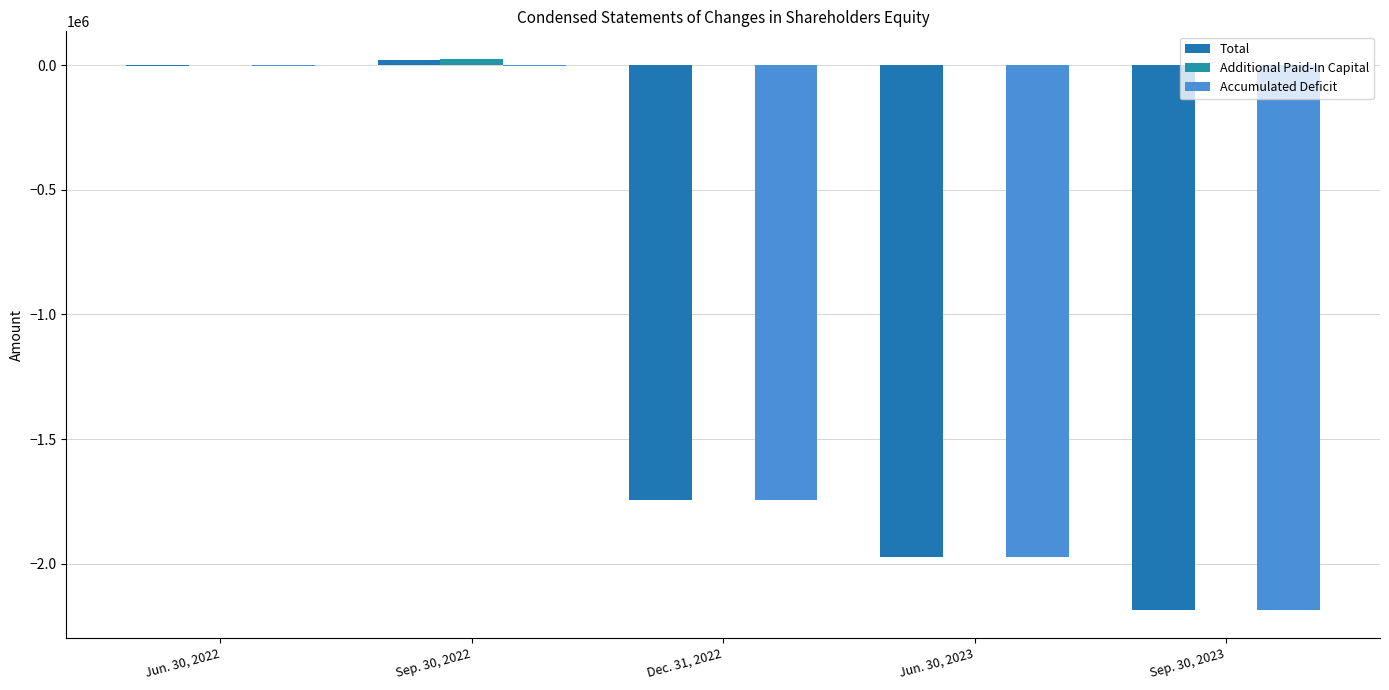

What is the sum of all Accumulated Deficit values?

-5914064